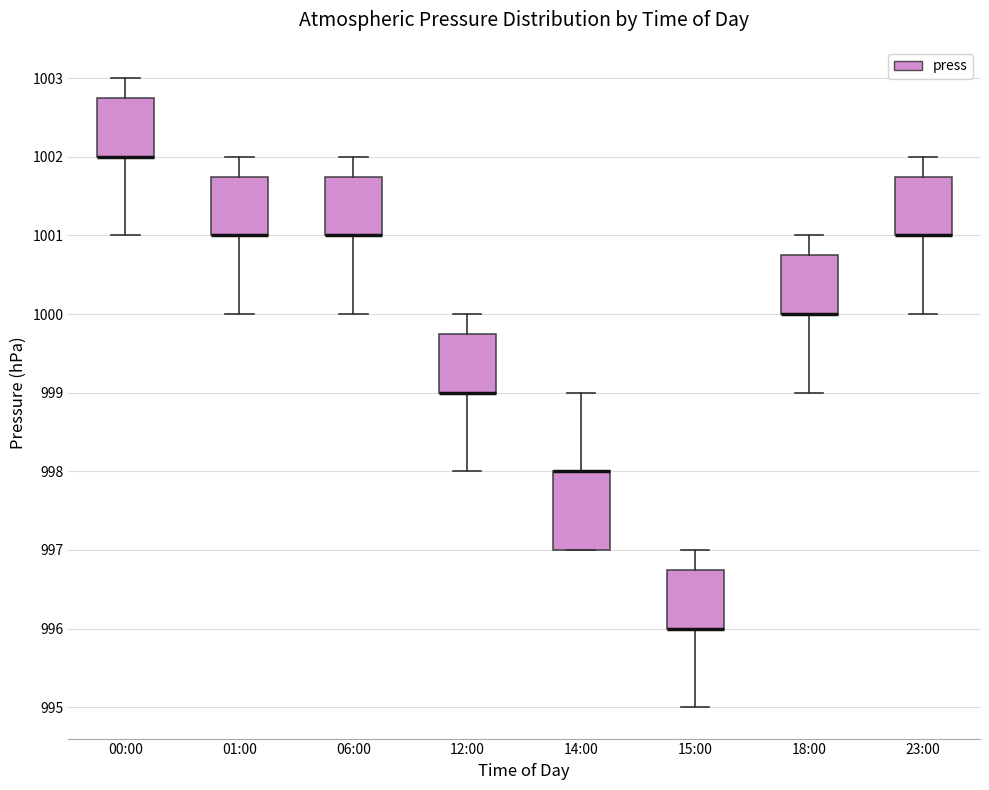

Comparing the boxes themselves (not the whiskers), which one is the tallest?

14:00